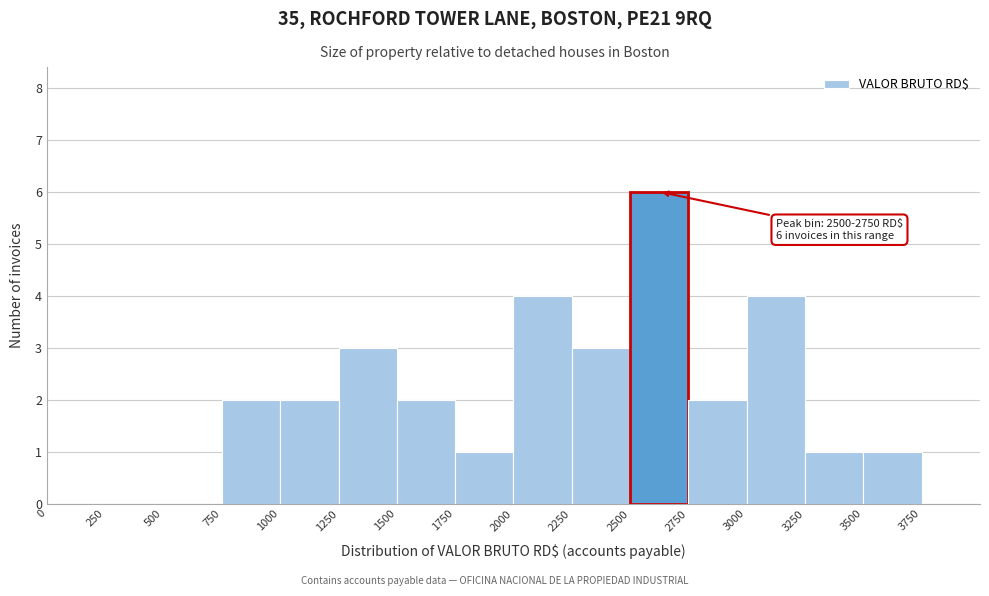

Which range on the x-axis has the tallest bar?

2500 to 2750